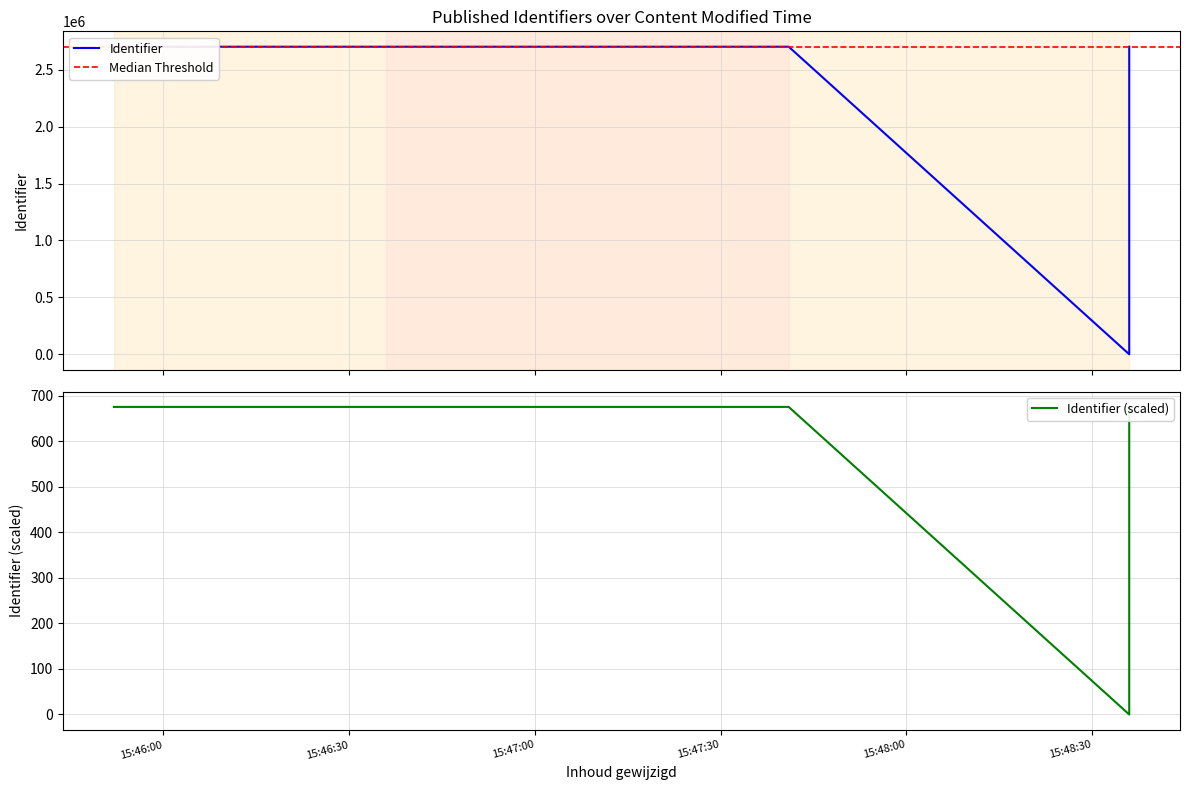

Is it true that the value at 2016-11-23 15:45:52 is 1094932?

False